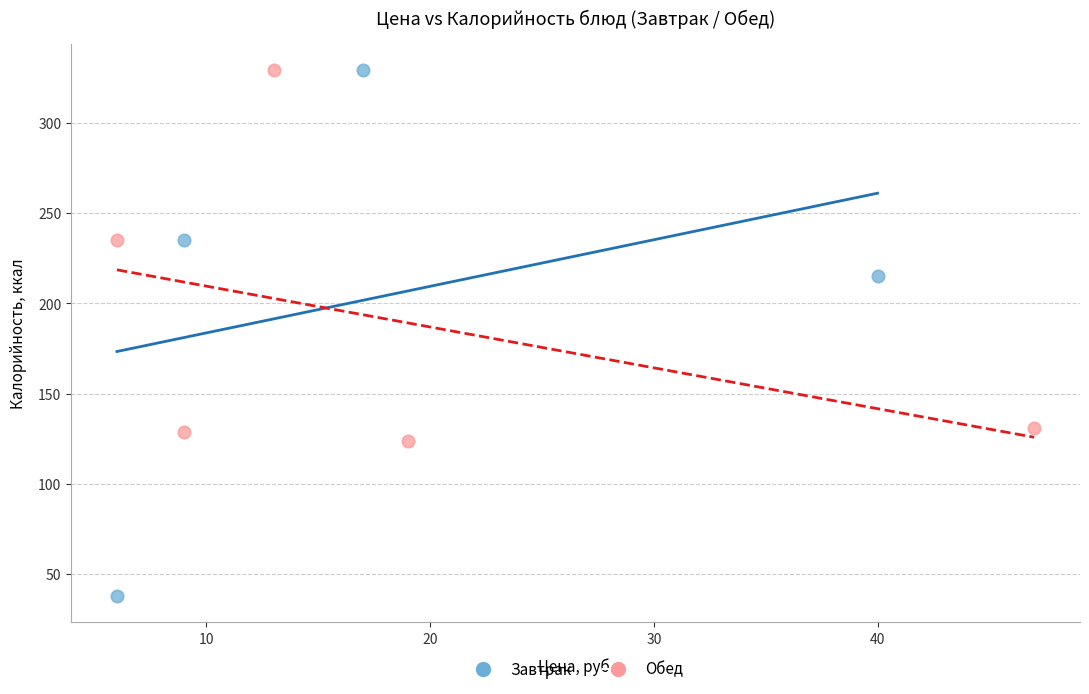

Which series has the widest spread of Y values?

Завтрак